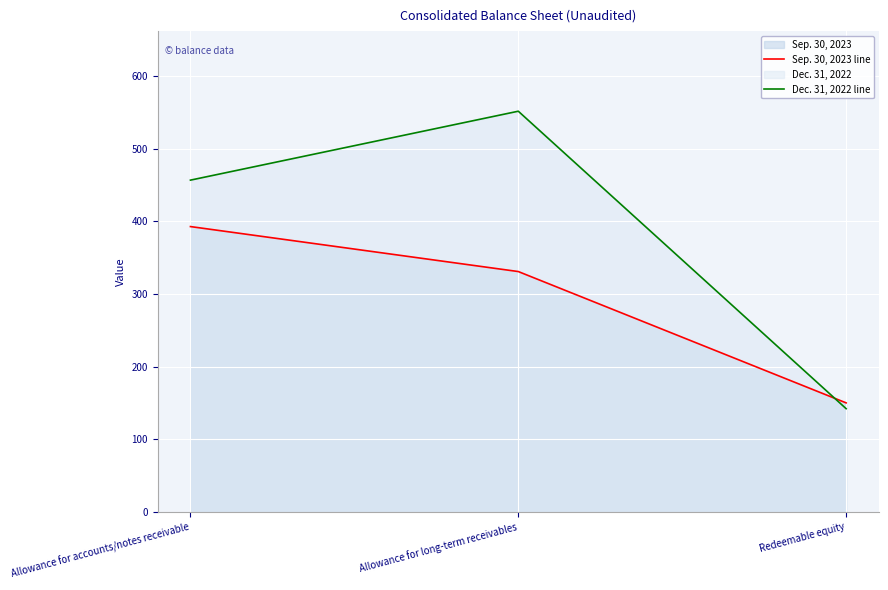

At which category is the sum across all series the highest?

Allowance for long-term receivables